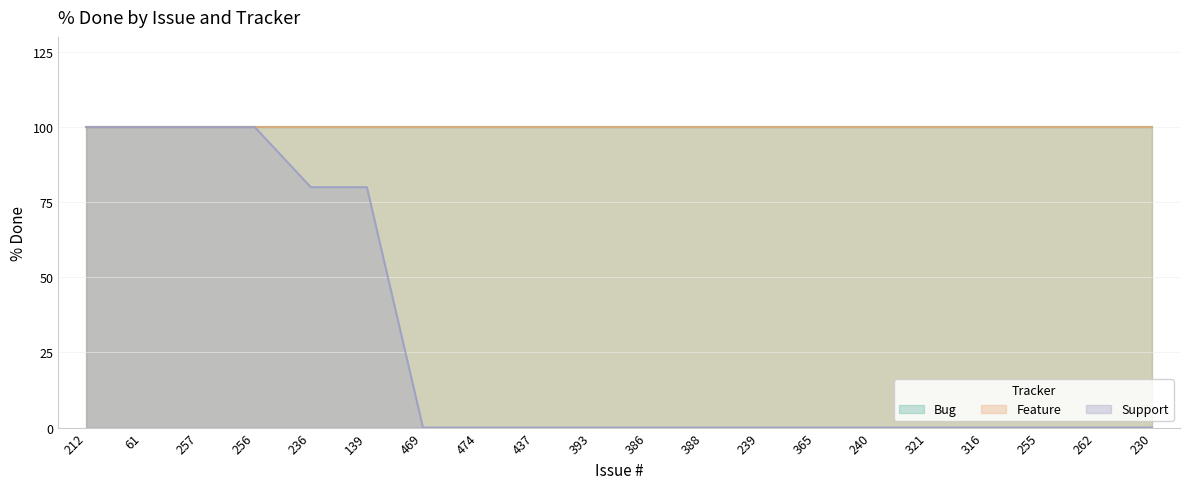

What is the average value of the Support series?

28